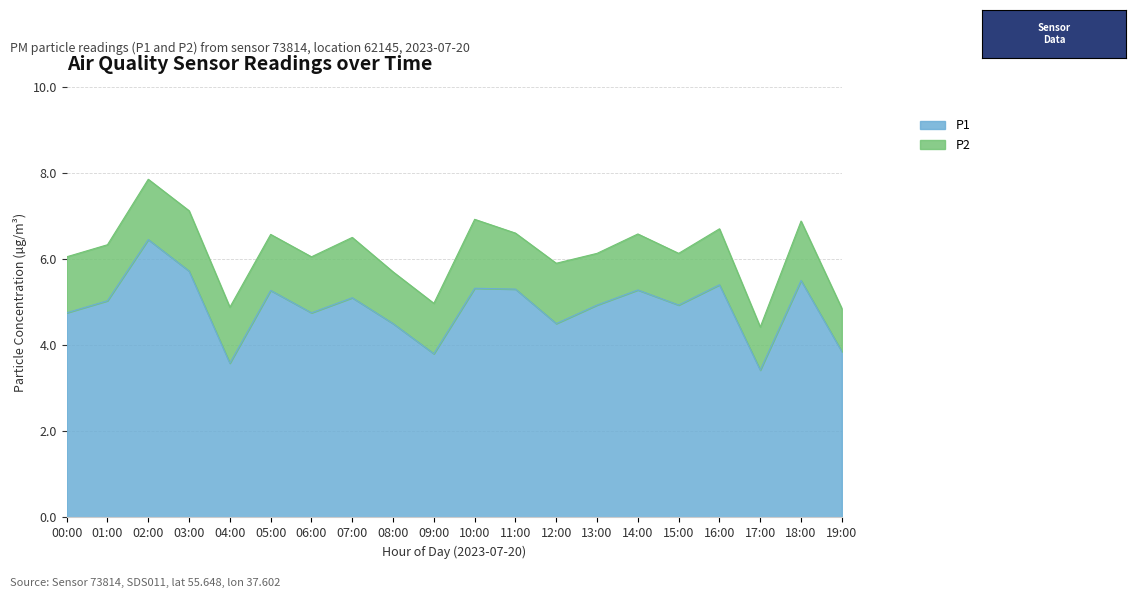

Reading right to left, extract all data points from this chart.

3.9	5.5	3.4	5.4	4.9	5.3	4.9	4.5	5.3	5.3	3.8	4.5	5.1	4.8	5.3	3.6	5.7	6.5	5.0	4.8